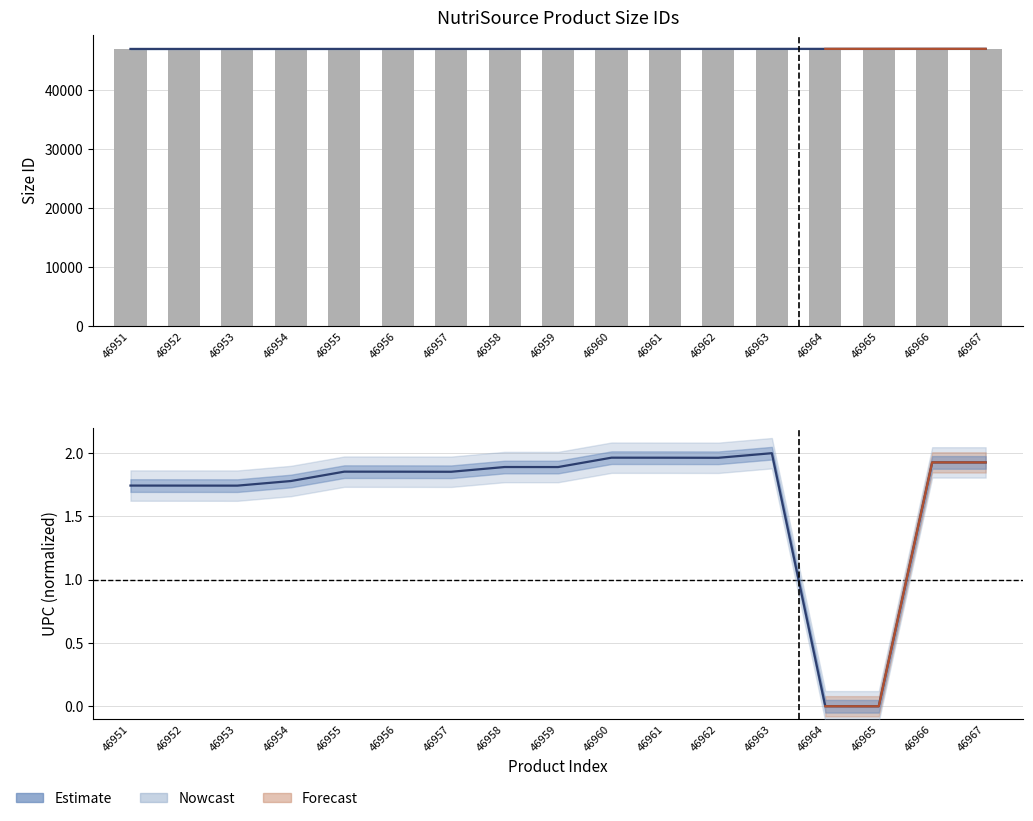

The value of Nowcast at 46951 is 46951.0. True or false?

True